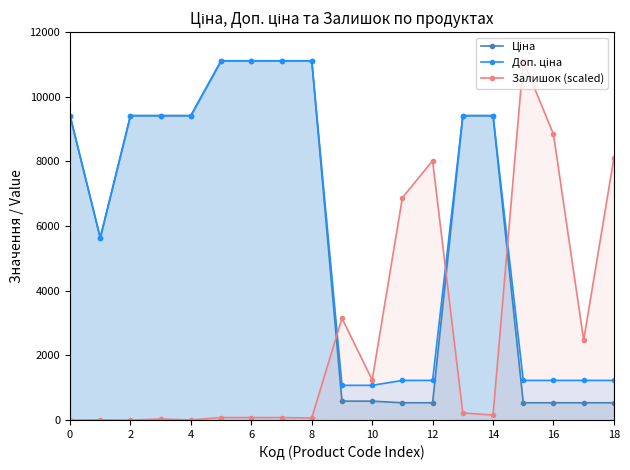

What is the difference between the highest and lowest values at 10?

656.5